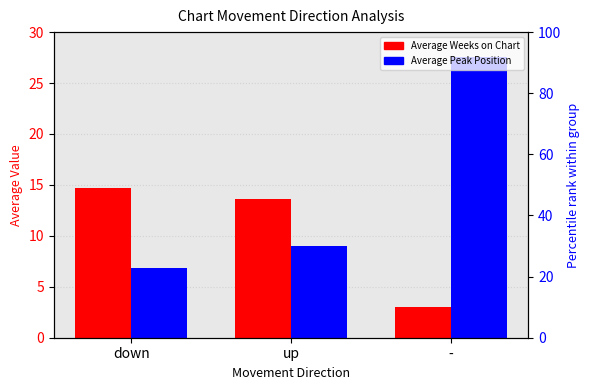

Reading left to right, transcribe all the data shown in this chart.

Average Weeks on Chart: 14.7	13.6	3.0
Average Peak Position: 6.8	9.0	27.6